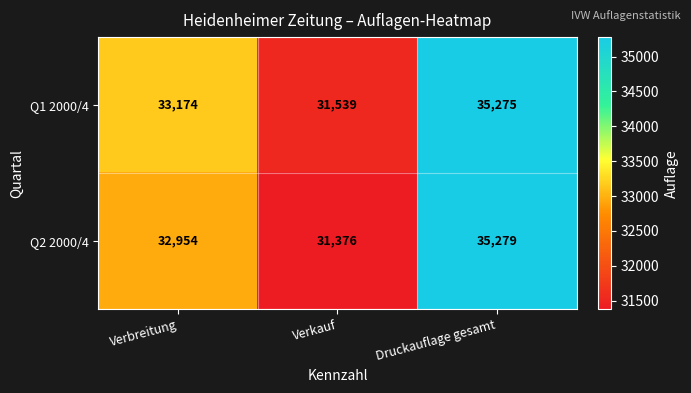

List the series in order of their peak value, highest first.

Q2 2000/4, Q1 2000/4